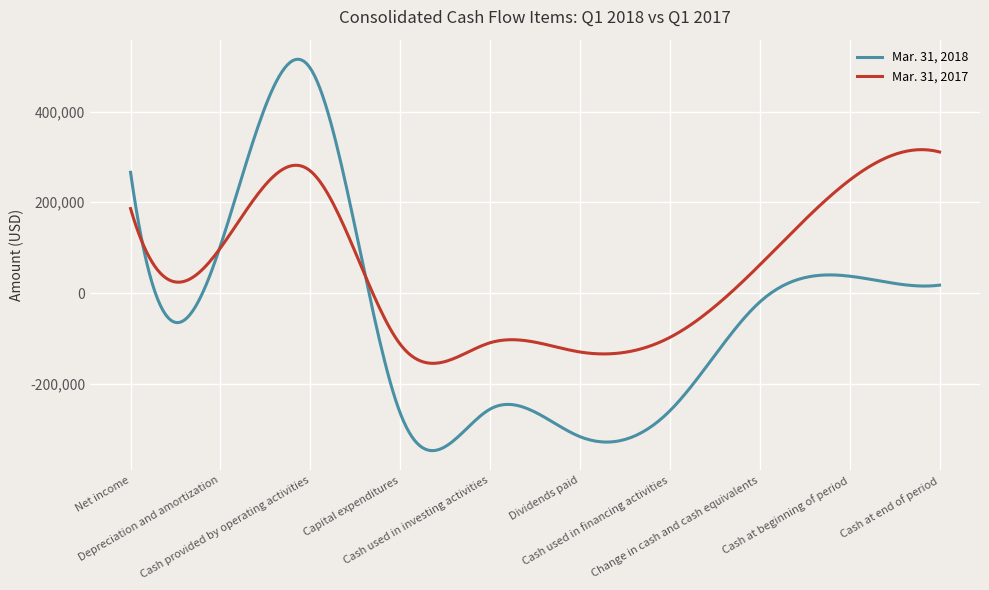

True or false: Mar. 31, 2018 and Mar. 31, 2017 intersect in this chart.

True